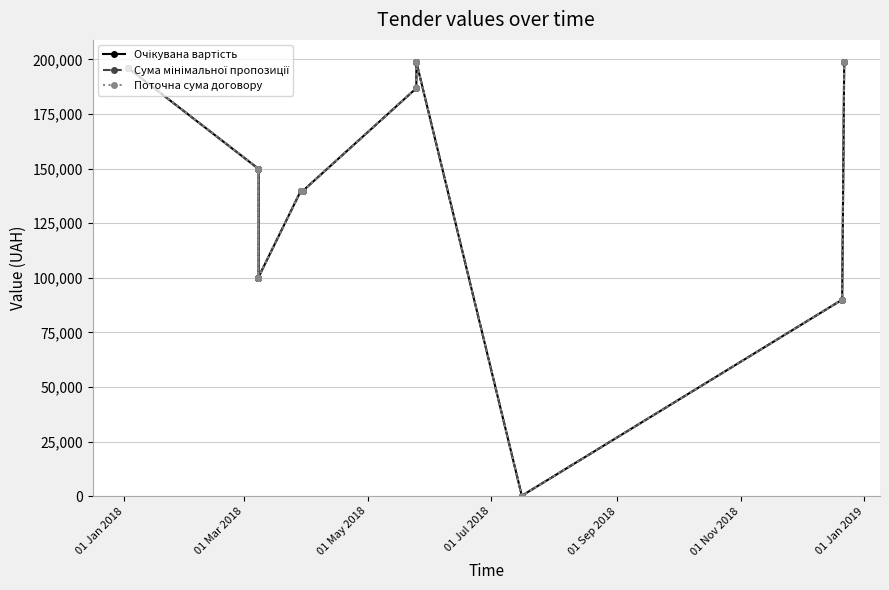

What is the difference between the second highest and minimum values in the Очікувана вартість series?

198601.0